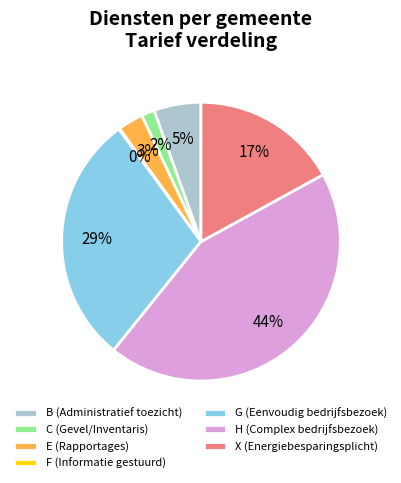

What percentage is the E (Rapportages) slice, to the nearest percent?

3%